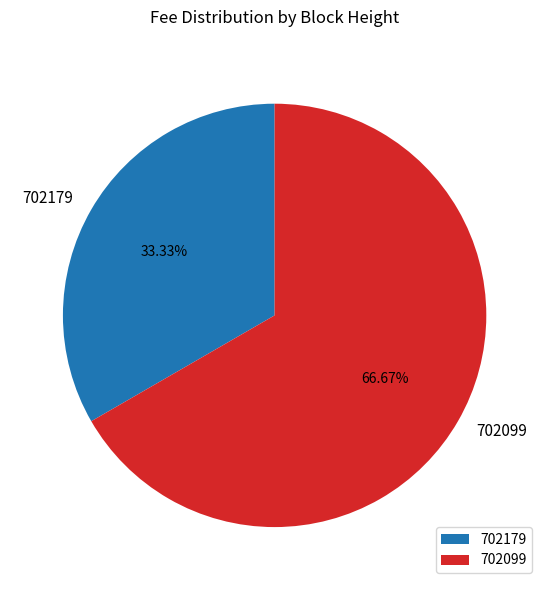

Which has a higher value, 702179 or 702099?

702099